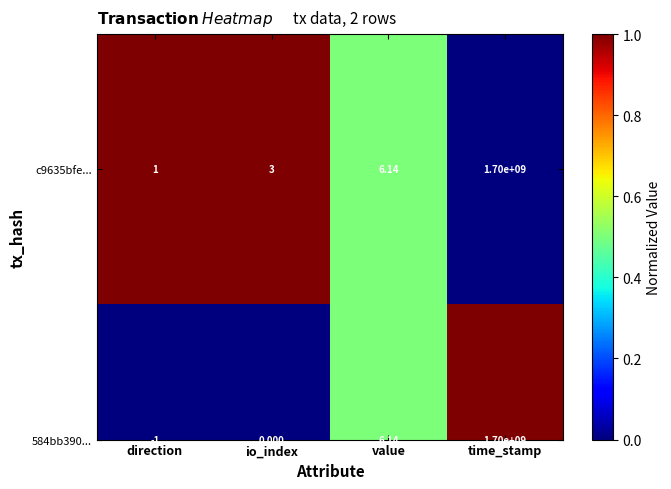

The chart shows a value of 0.0 at time_stamp. True or false?

True